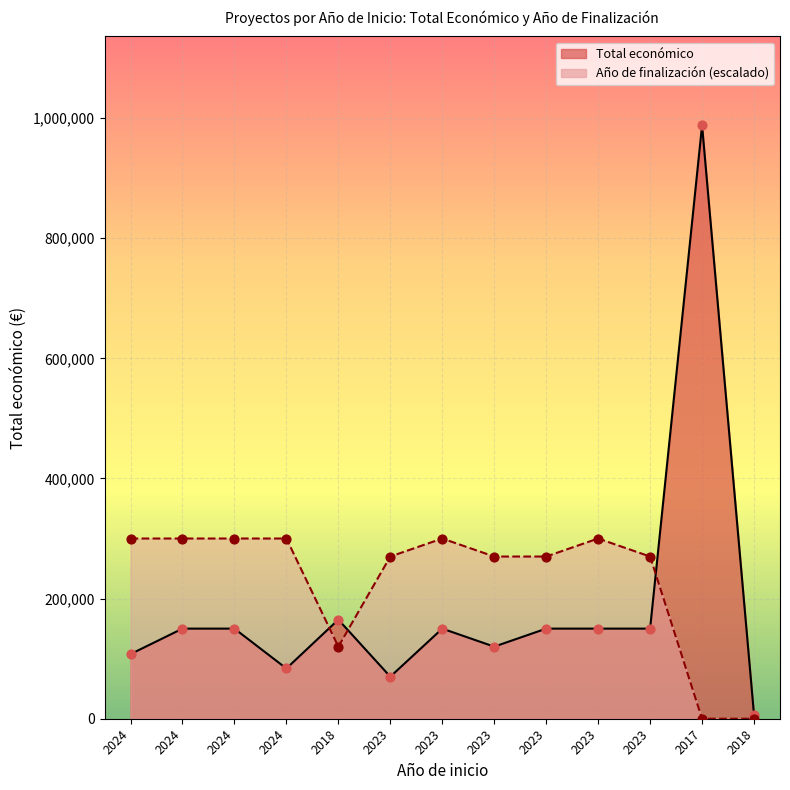

What is the change in value from 2023 to 2023?

+30001